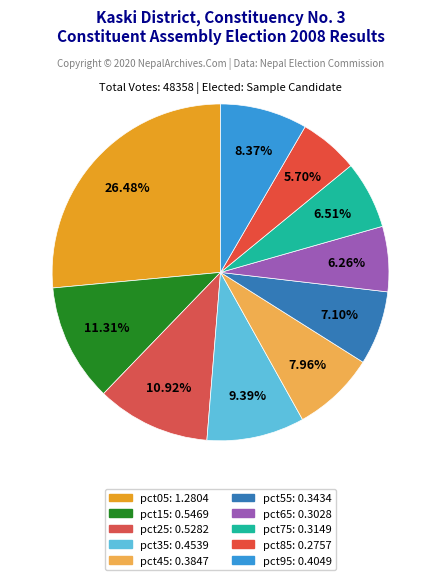

To the nearest percent, what portion does pct95 represent?

8%